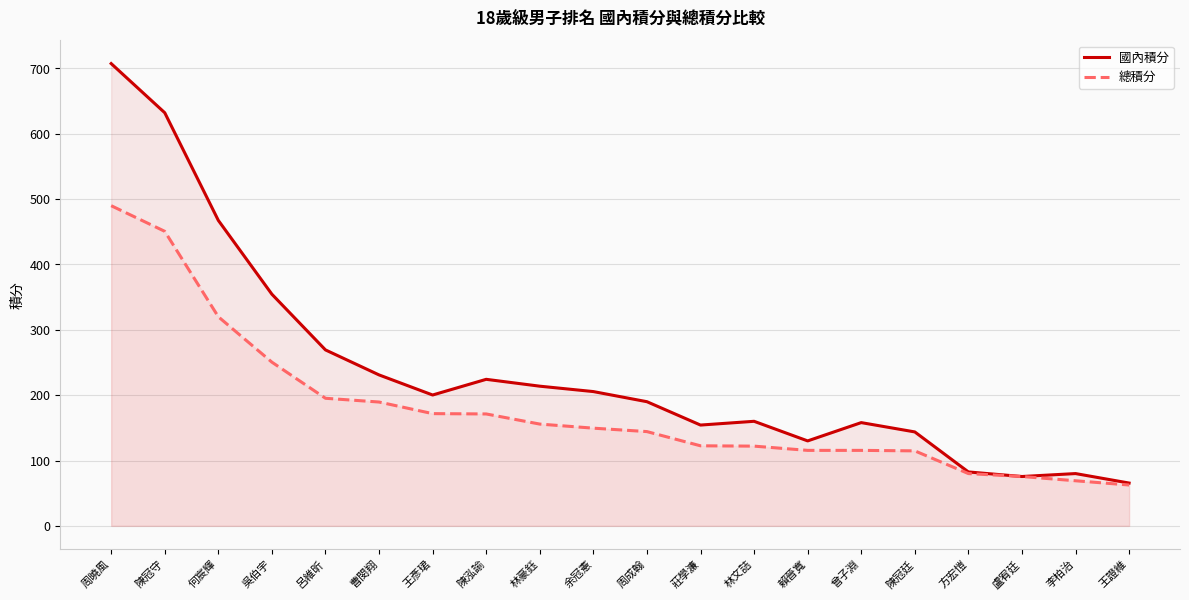

Reading left to right, extract all data points from this chart.

國內積分: 707.5	632.2	467.5	354.5	269.2	231.0	200.2	224.2	213.8	205.5	190.0	154.2	160.0	130.0	158.0	143.8	82.5	75.5	80.0	65.5
總積分: 490.0	450.8	320.0	250.5	195.2	189.5	171.8	171.2	155.8	149.5	144.2	122.5	122.0	115.5	115.5	114.8	80.0	75.5	69.0	62.5